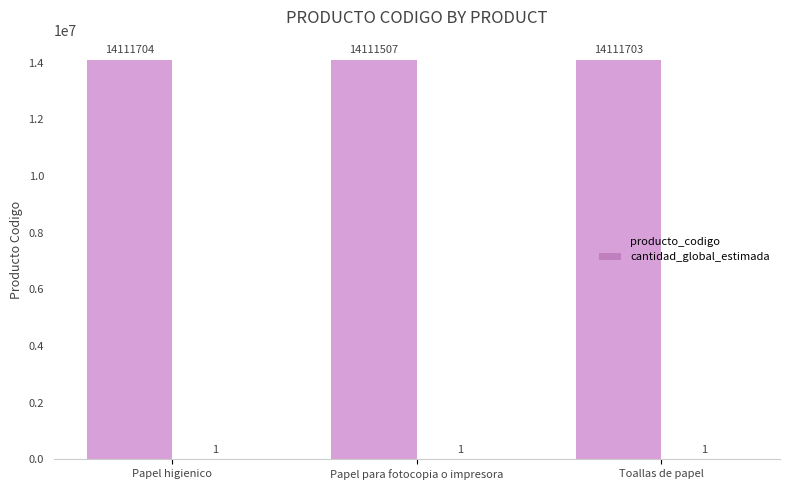

The value of producto_codigo at Papel para fotocopia o impresora is 14111507. True or false?

True